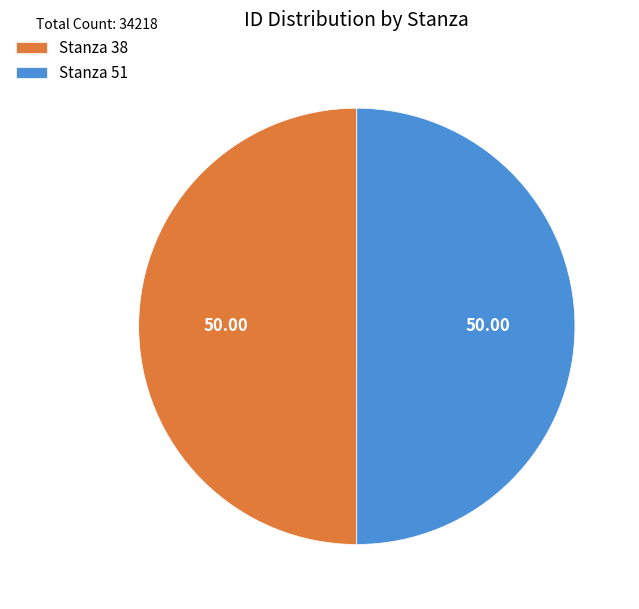

Is it true that Stanza 38 is 63% of the pie?

False